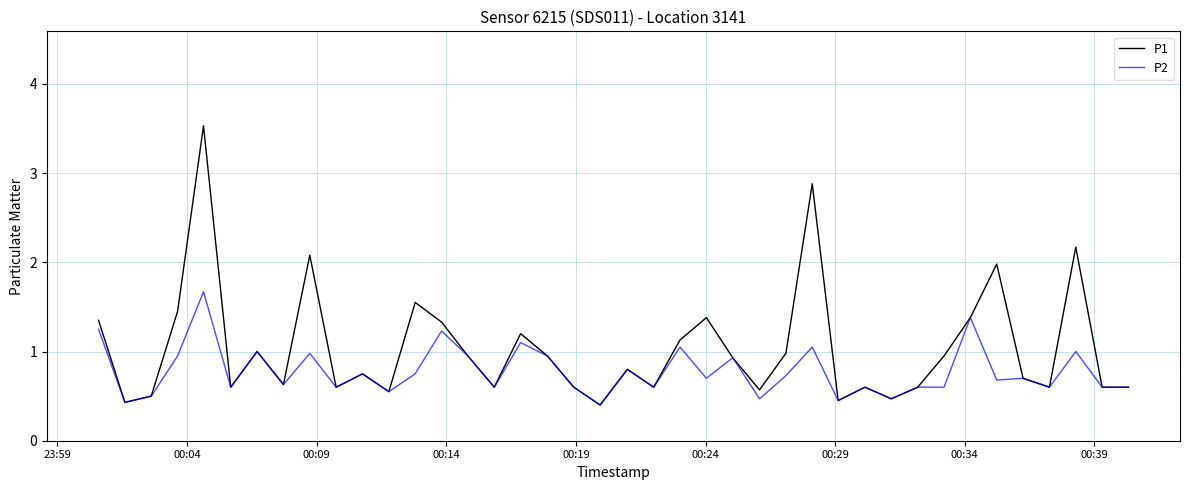

What is the maximum value for P2?

1.7